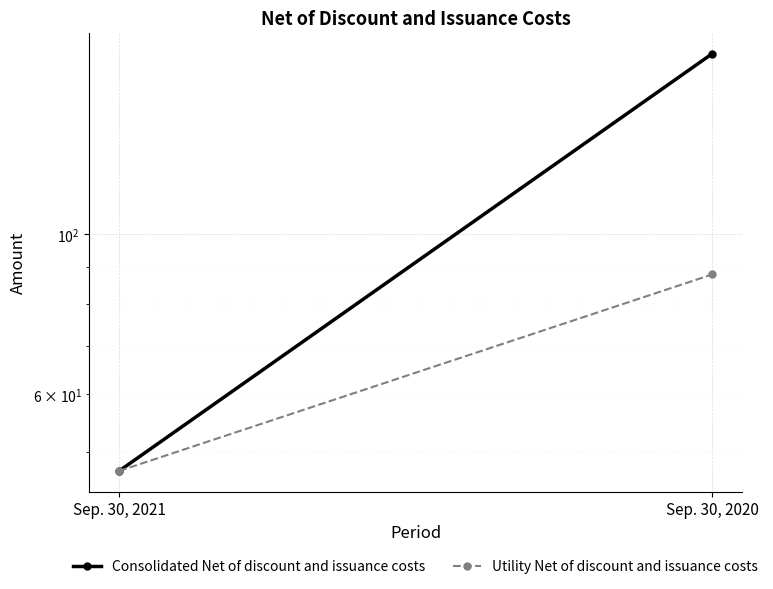

What are all the series names shown in the legend?

Consolidated Net of discount and issuance costs, Utility Net of discount and issuance costs